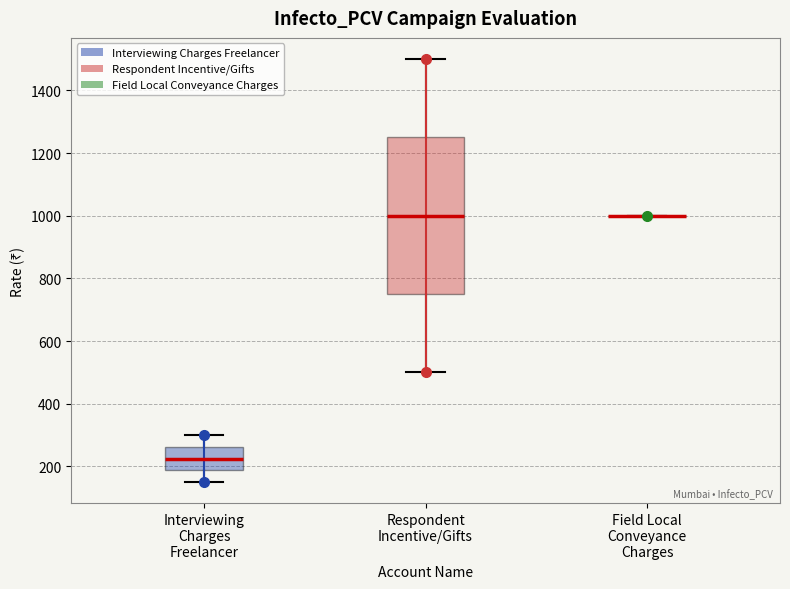

Reading left to right, read every box against the y-axis: the position of its median line, the range the box covers, and the ends of its whiskers. The values are not printed on the chart, so give them approximately, as read against the axis.

Interviewing Charges Freelancer: median 220, box 180 to 260, whiskers 160 to 300
Respondent Incentive/Gifts: median 1000, box 760 to 1260, whiskers 500 to 1500
Field Local Conveyance Charges: box collapsed to a line at 1000, whiskers 1000 to 1000